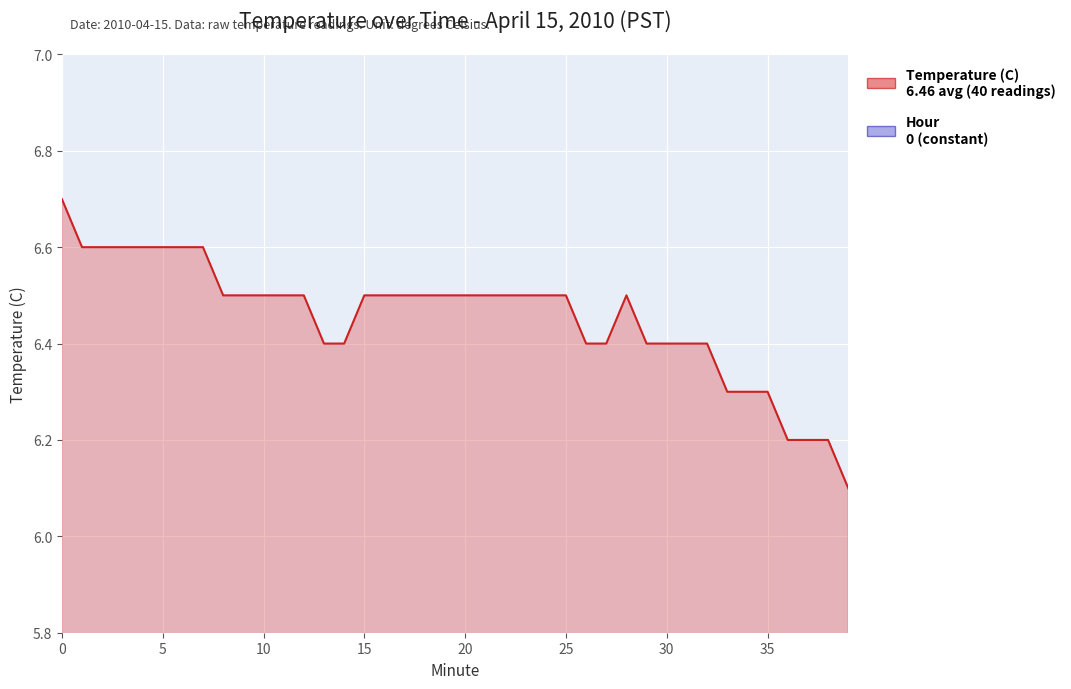

Where is the data nearest to the value 6?

39